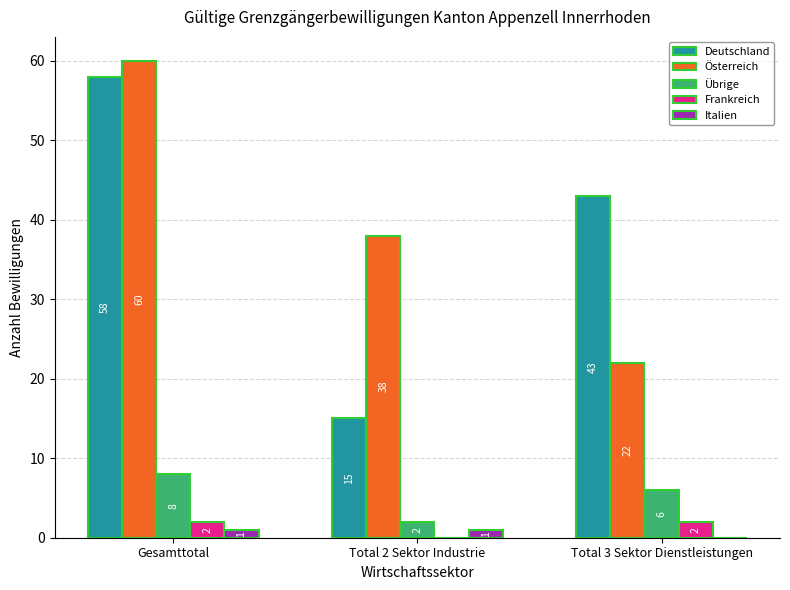

How many groups of bars are there?

3